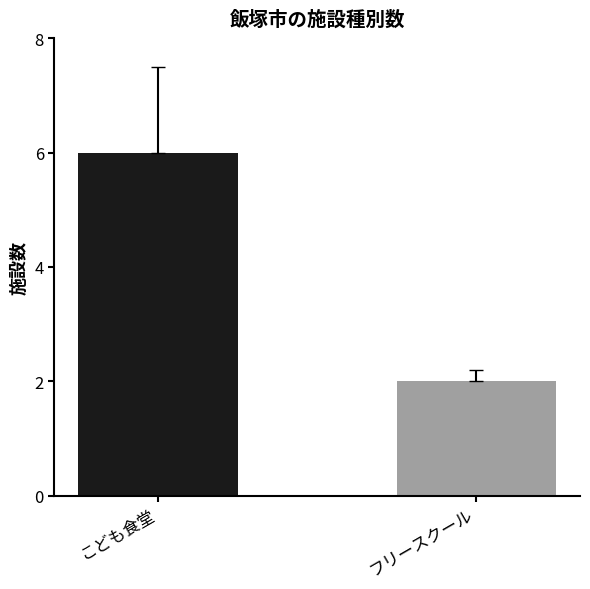

Count the number of data series in this chart.

2